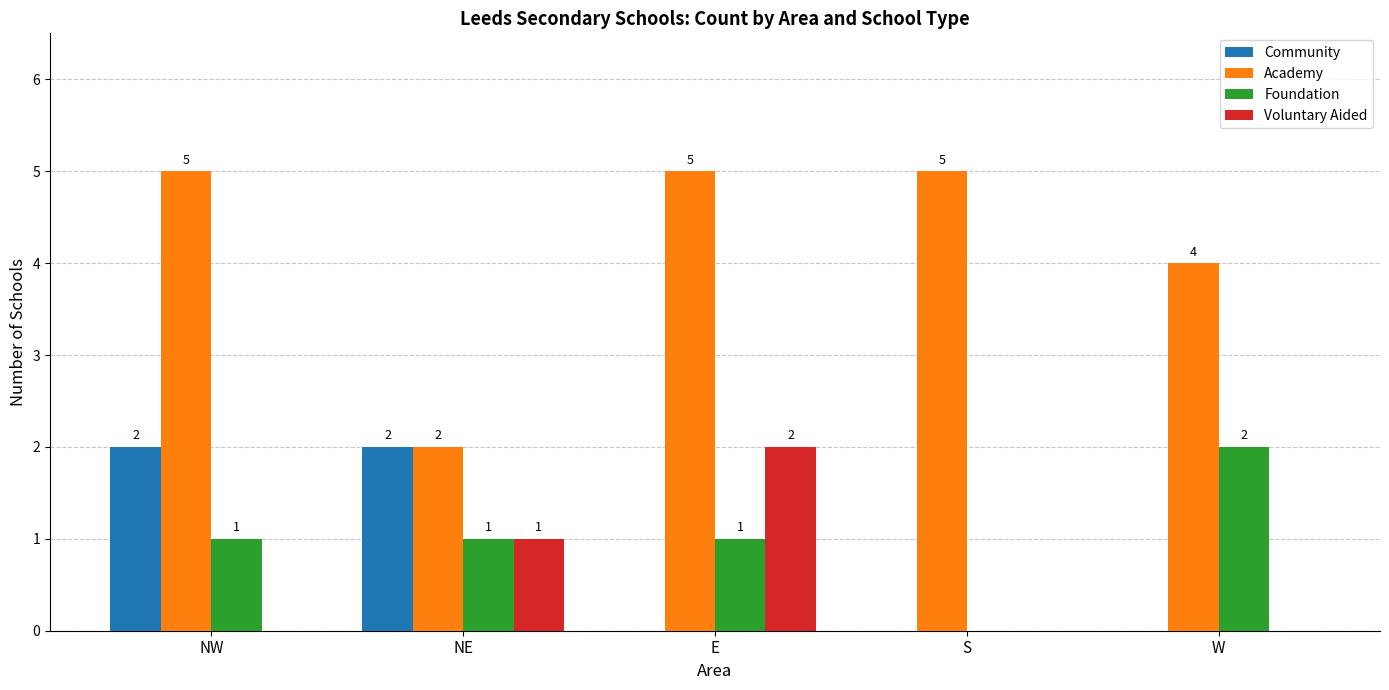

True or false: Academy has a value of 1 at NE.

False